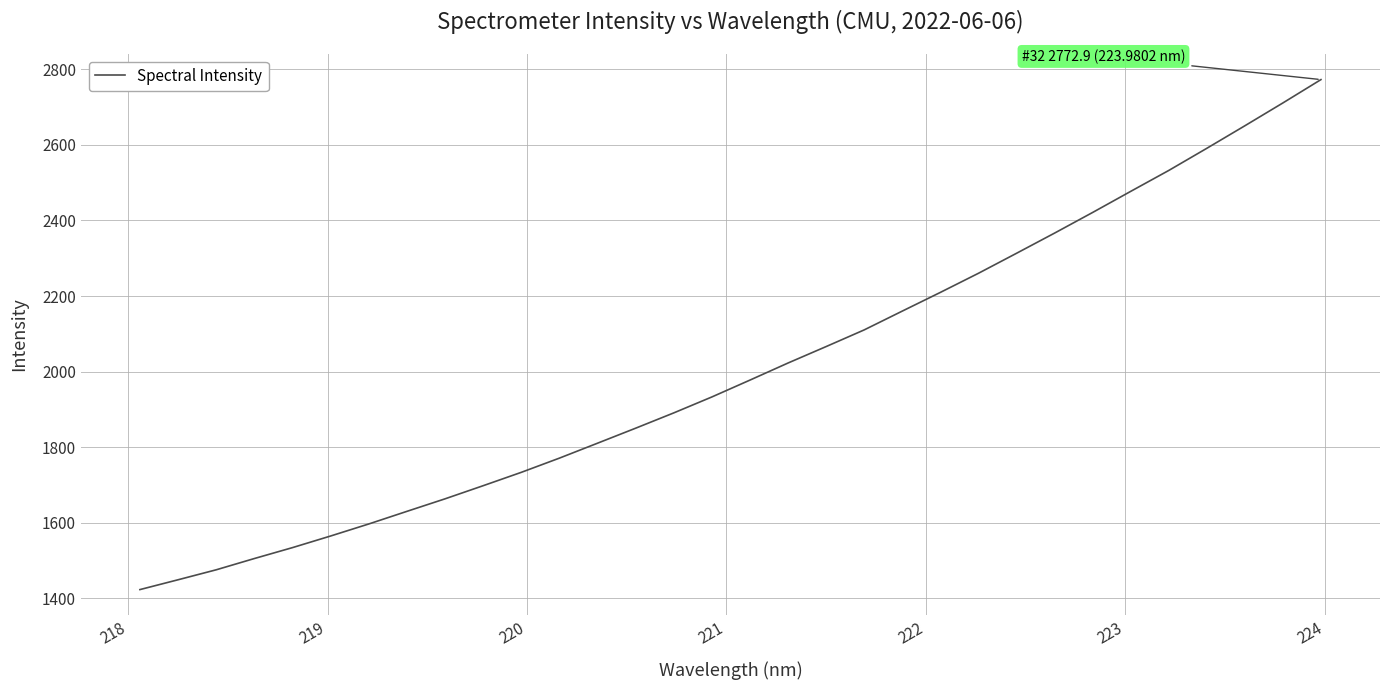

Is this an area chart (filled region under the line)?

No